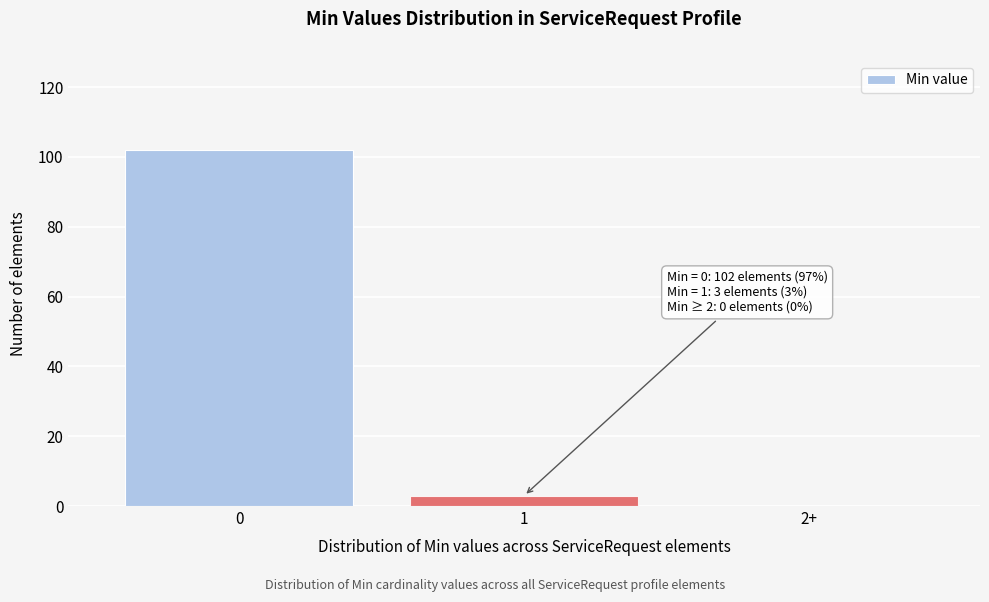

Reading left to right, transcribe all the data shown in this chart.

0=102	1=3	2+=0